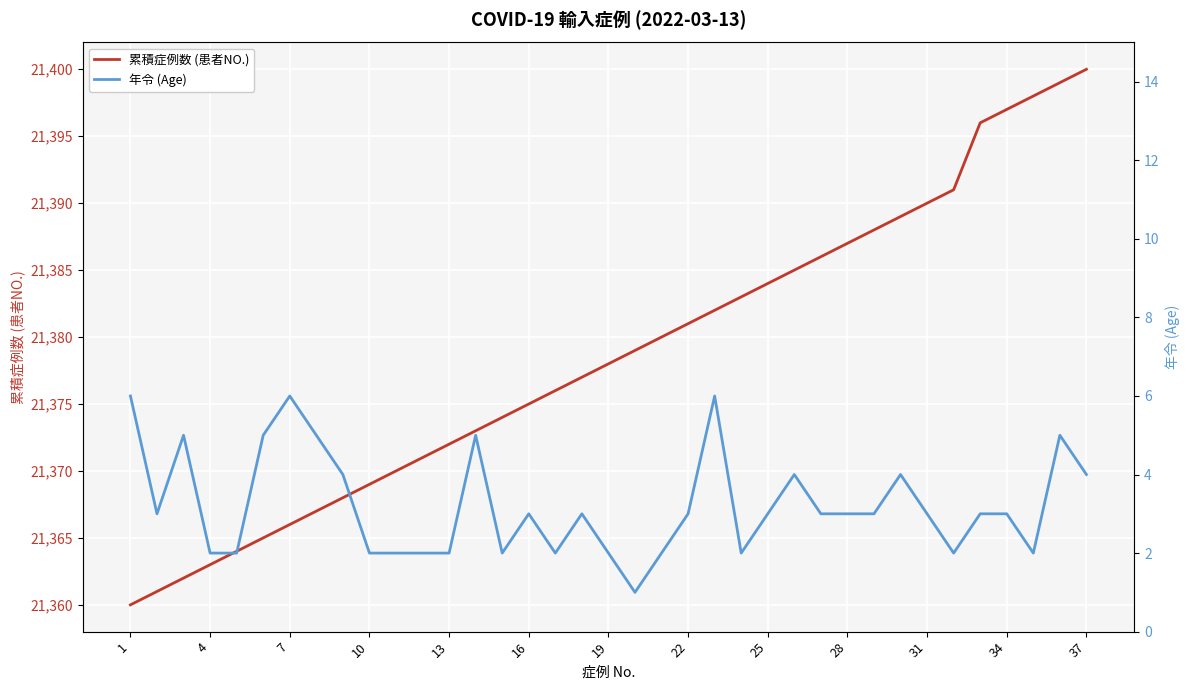

What is the minimum value for 累積症例数 (患者NO.)?

21360